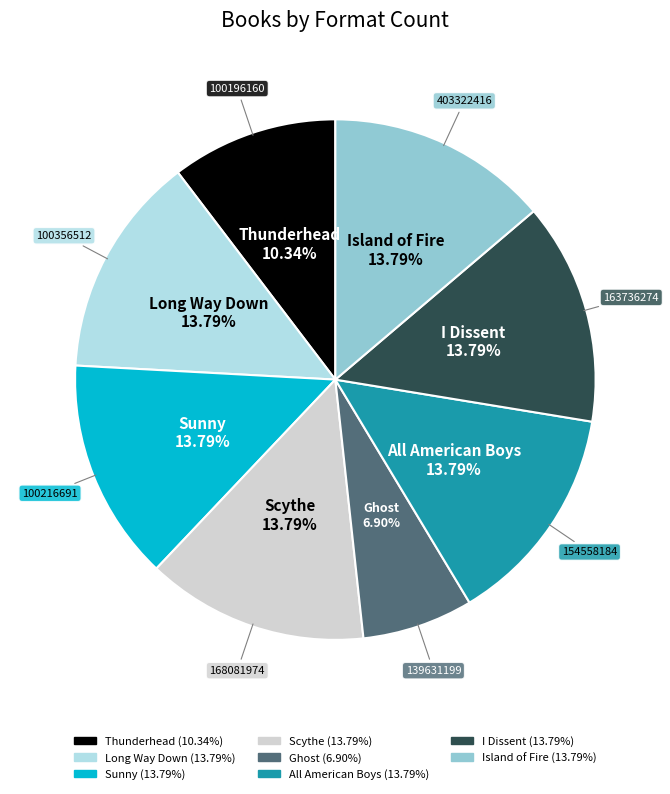

What is the smallest slice in the pie chart?

Ghost